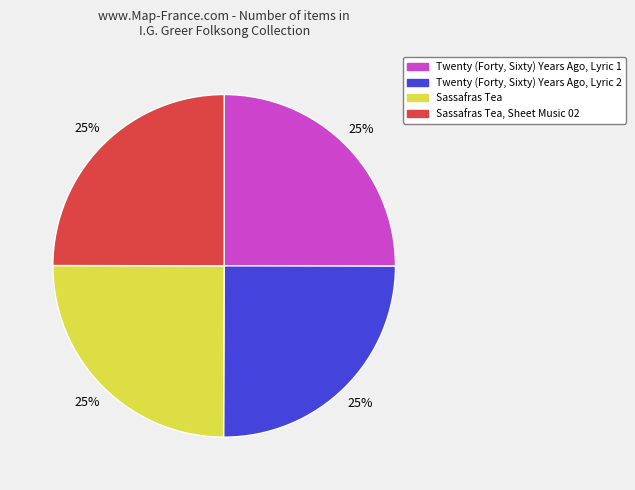

Does Twenty (Forty, Sixty) Years Ago, Lyric 2 represent more than half of the total?

No